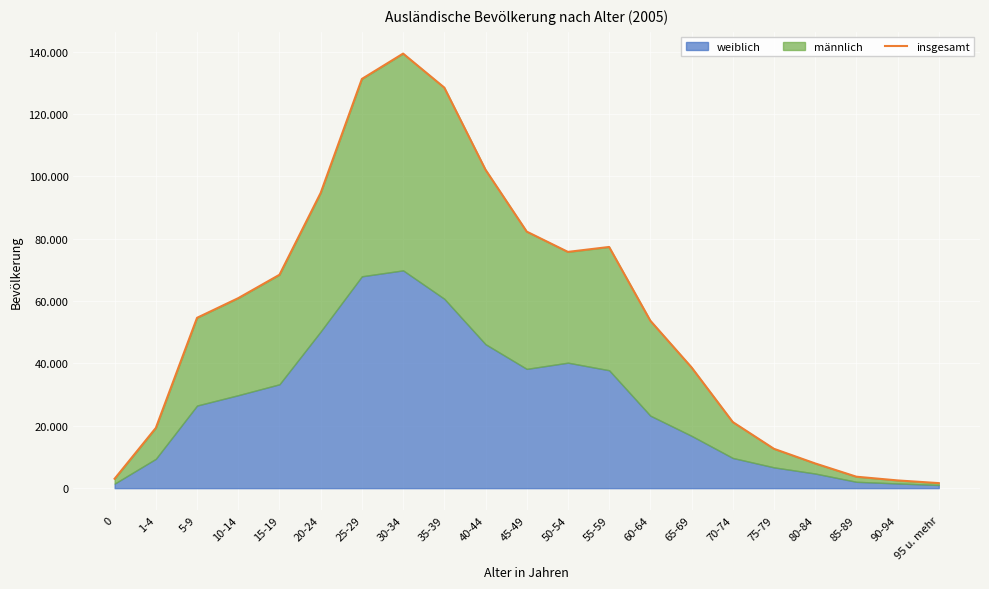

How many points are lower than both their immediate neighbors (excluding endpoints)?

1